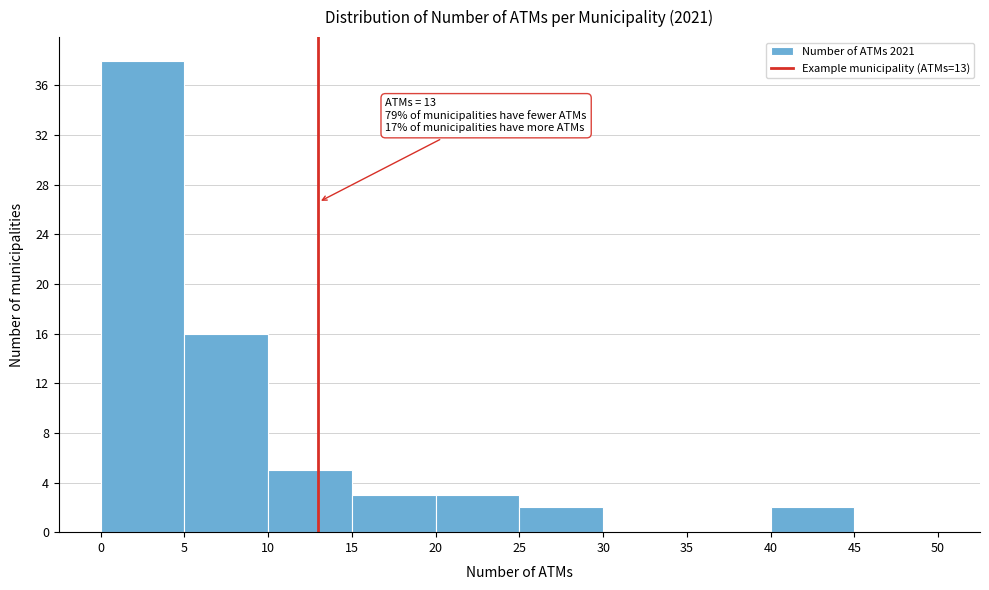

Over which range of the x-axis is the bar tallest?

0 to 5